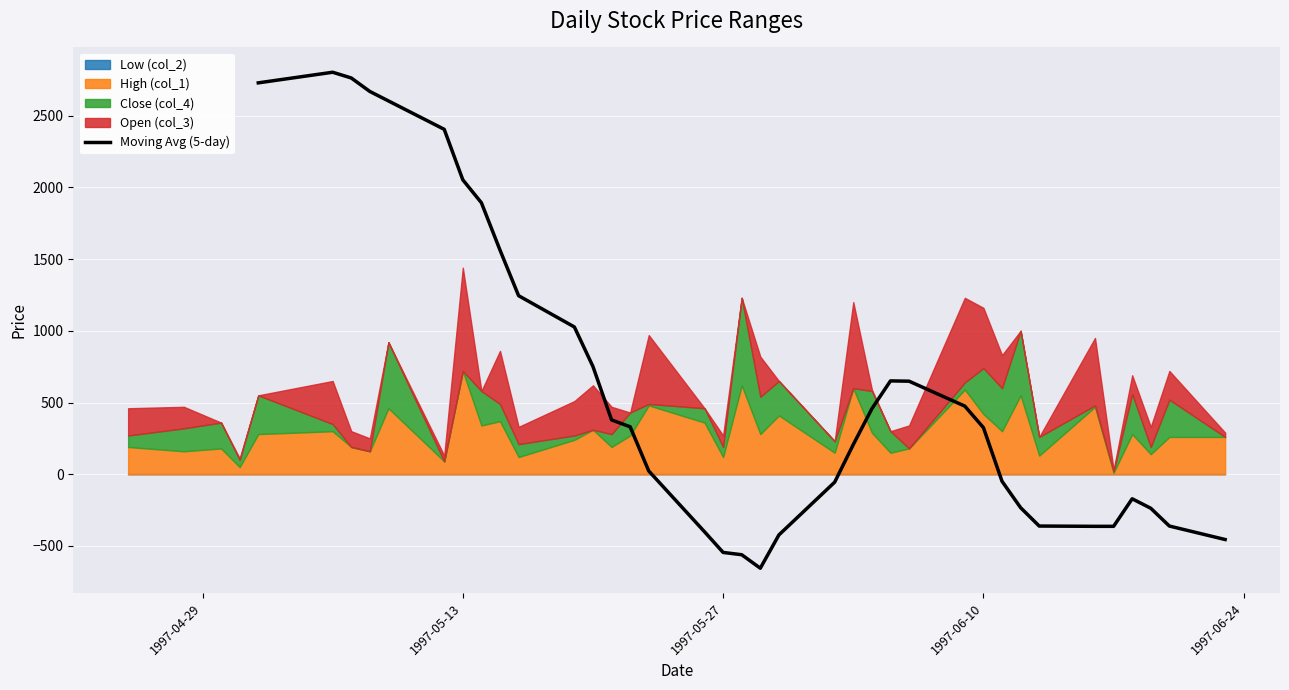

Does the chart display data point markers on the line(s)?

No